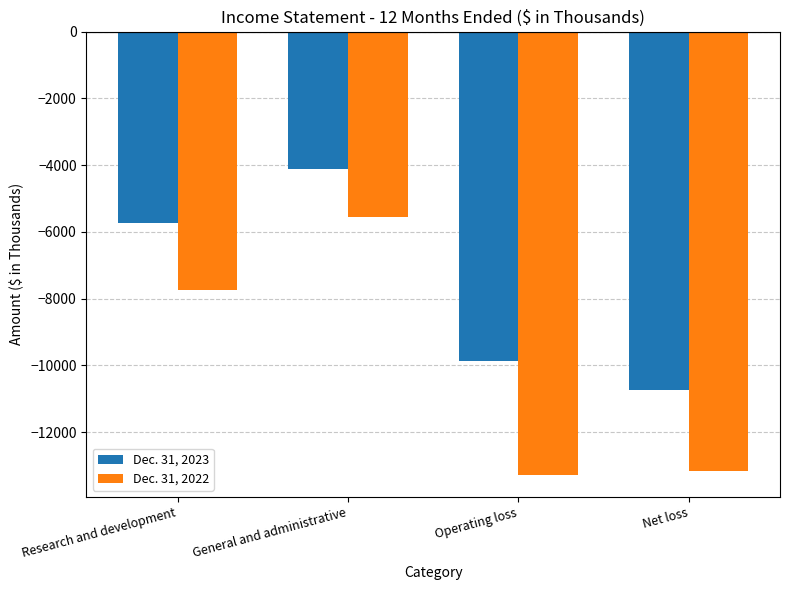

Where does the Dec. 31, 2023 series first go above -5724?

General and administrative